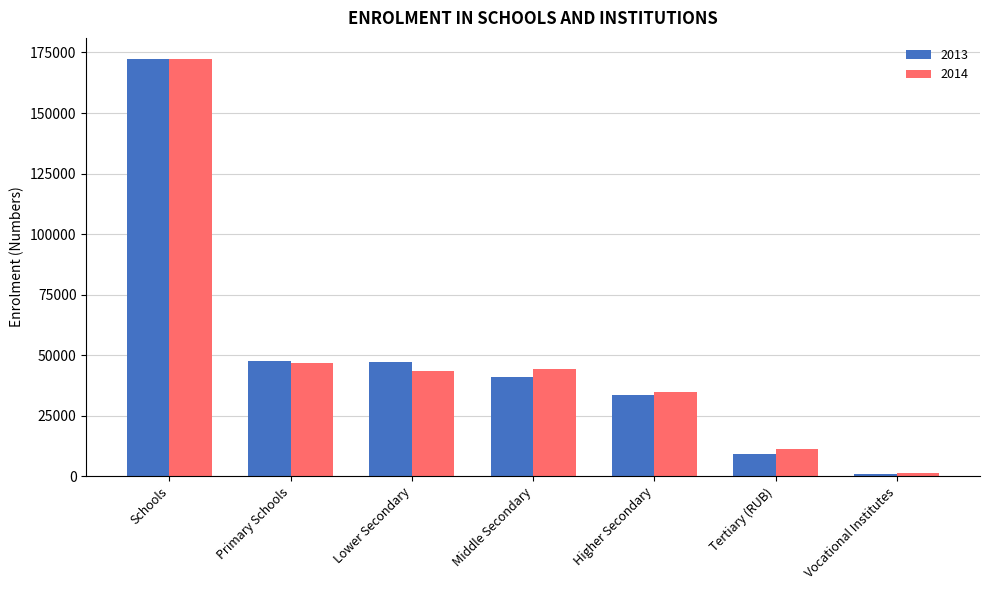

What is the lowest value of the 2013 series?

1102